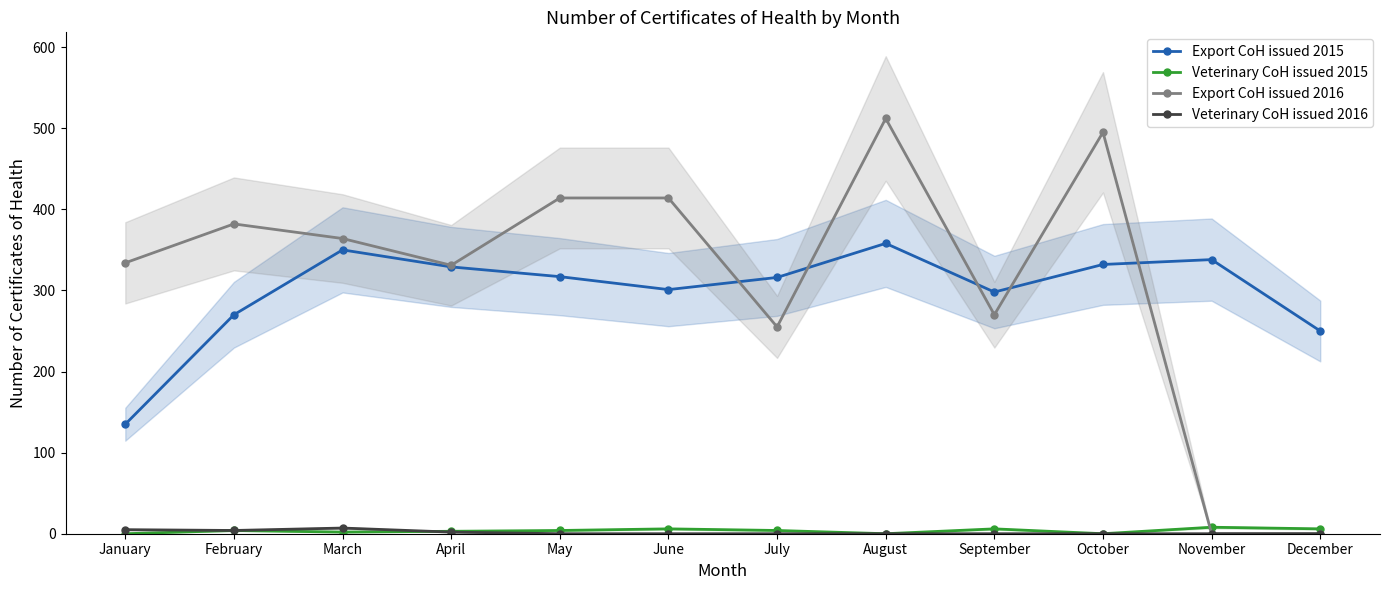

How many lines are shown in the chart?

4